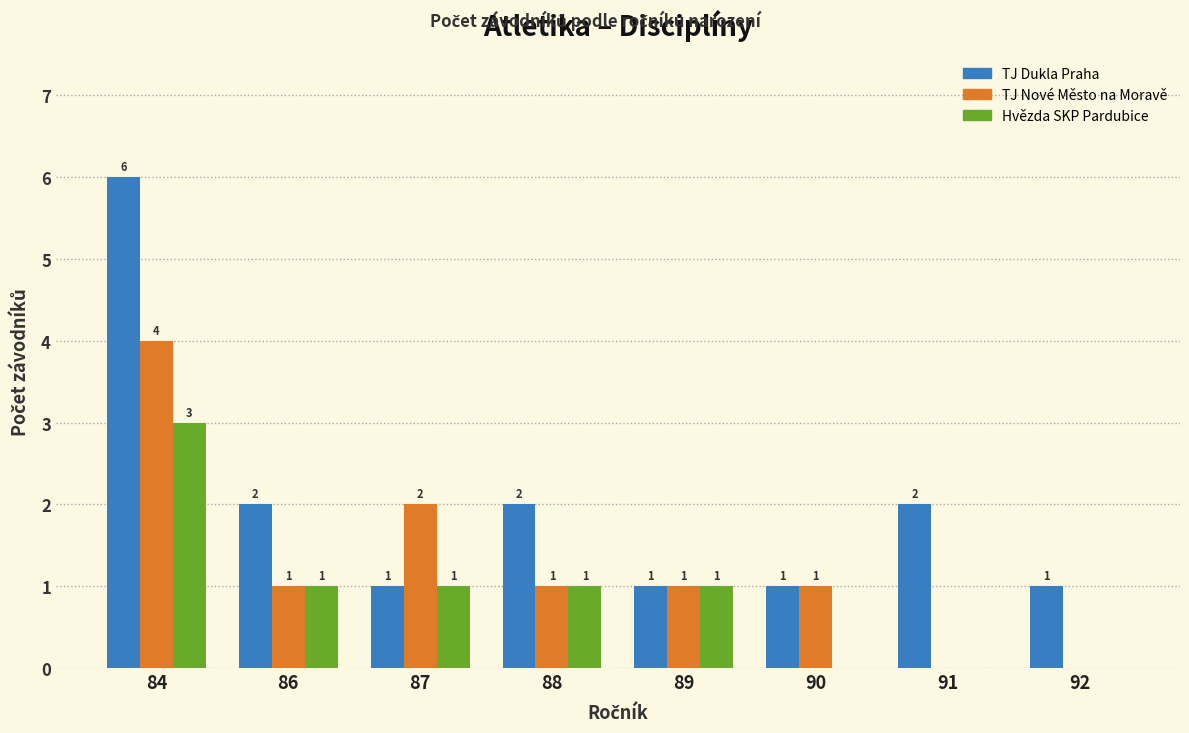

Count the TJ Nové Město na Moravě values in the range 1 to 2.

5